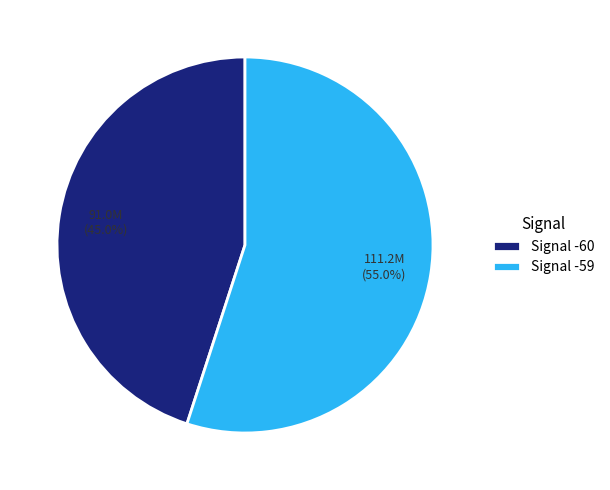

Which has a higher value, Signal -59 or Signal -60?

Signal -59